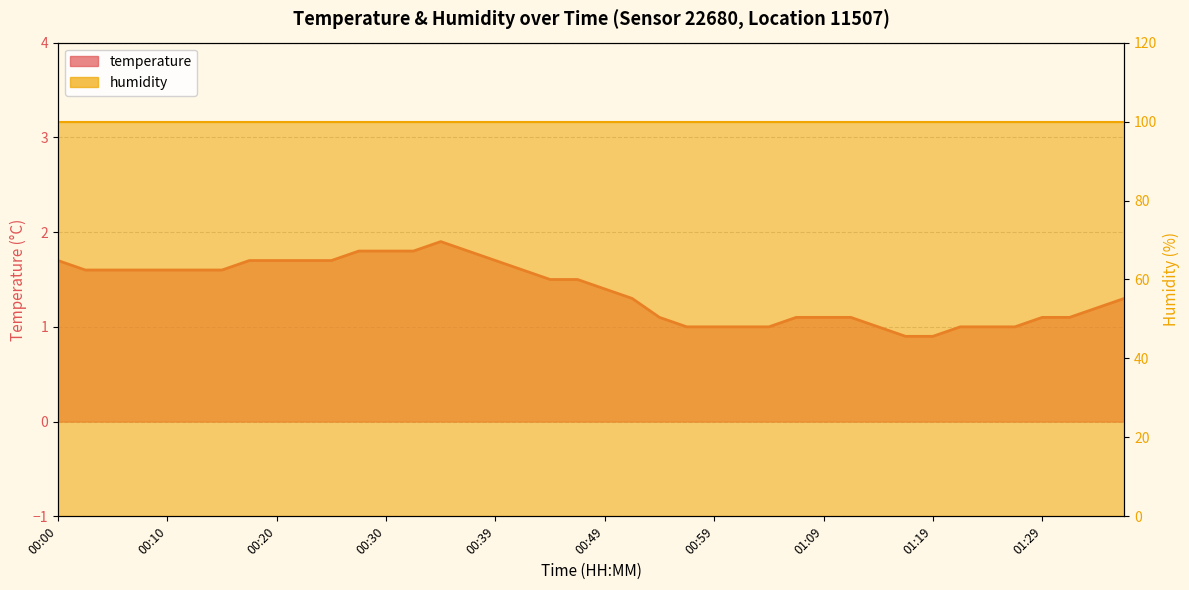

What is the label of the 37th point from the right?

00:07